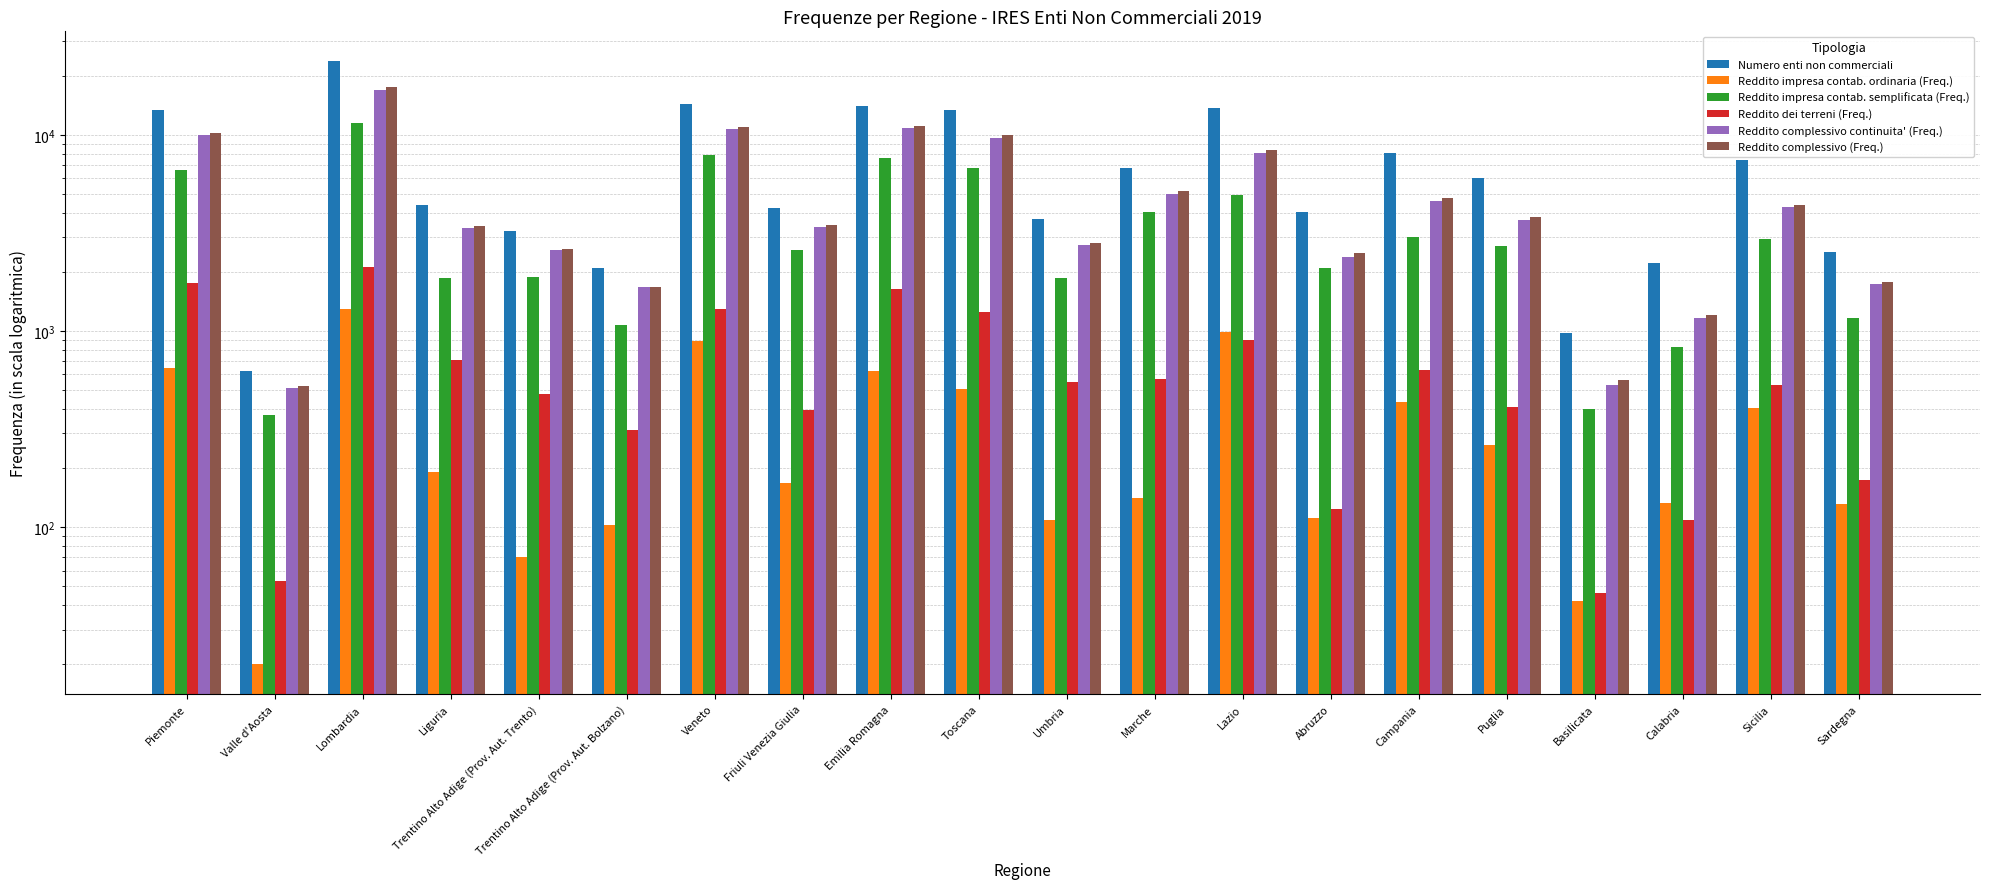

Reading left to right, extract all data points from this chart.

Numero enti non commerciali: 13395	624	23669	4408	3223	2092	14340	4243	14024	13376	3712	6783	13743	4039	8052	6032	972	2225	7451	2531
Reddito impresa contab. ordinaria (Freq.): 645	20	1289	191	70	102	887	168	622	508	109	140	993	111	432	261	42	133	406	131
Reddito impresa contab. semplificata (Freq.): 6584	373	11483	1852	1884	1069	7898	2596	7597	6798	1851	4046	4961	2095	3001	2702	402	826	2949	1164
Reddito dei terreni (Freq.): 1754	53	2126	708	477	311	1291	395	1638	1242	548	569	896	124	630	407	46	108	531	173
Reddito complessivo continuita' (Freq.): 9981	511	17004	3356	2590	1667	10660	3376	10864	9674	2731	4995	8098	2387	4605	3679	531	1170	4263	1726
Reddito complessivo (Freq.): 10167	524	17471	3442	2632	1684	10952	3449	11093	9953	2794	5170	8325	2494	4759	3826	559	1209	4400	1768